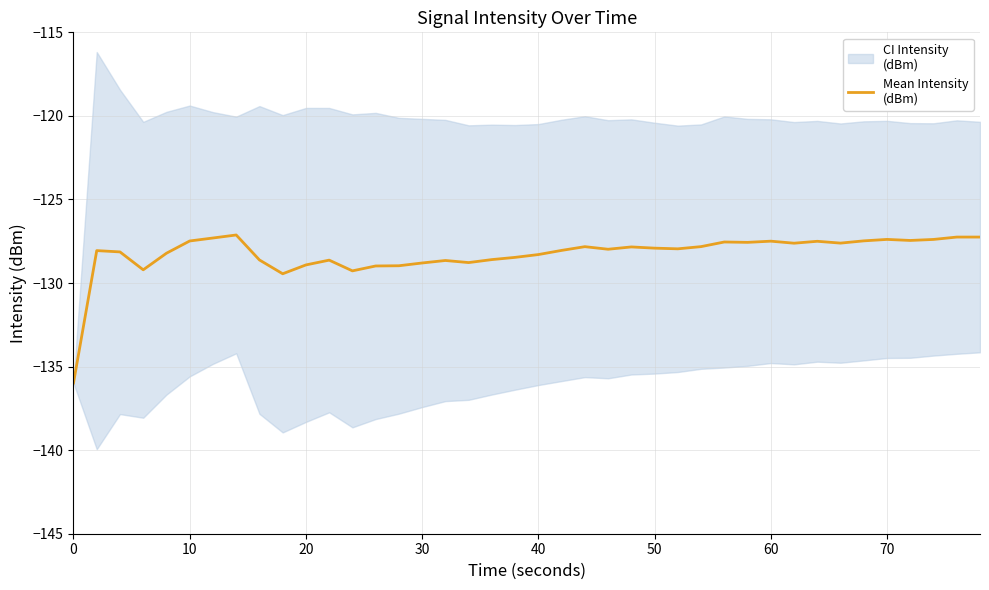

What is the value of the 14th point from the left?

-129.0